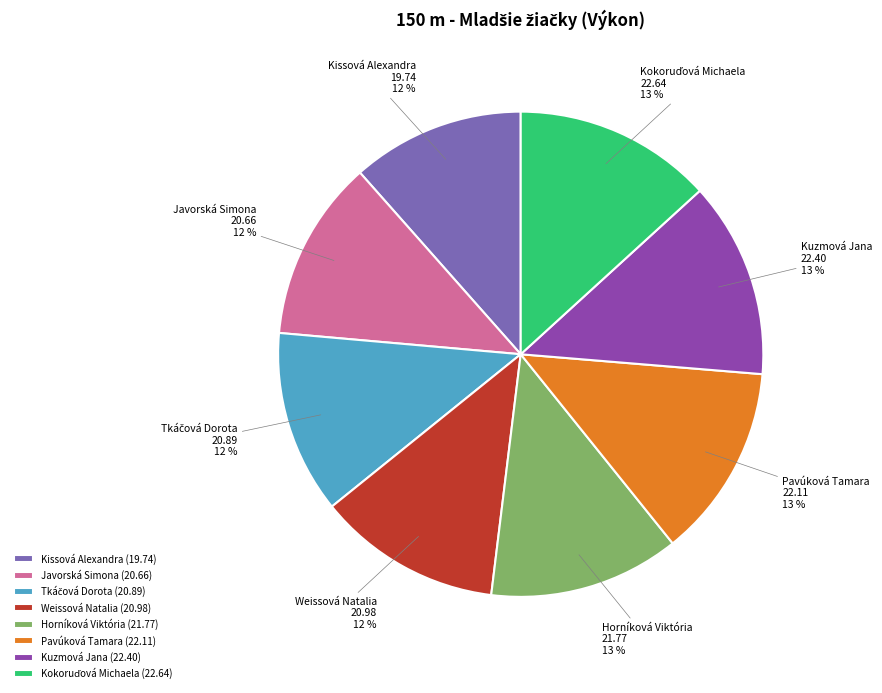

Approximately how many times larger is the value at Kissová Alexandra compared to Pavúková Tamara?

0.9